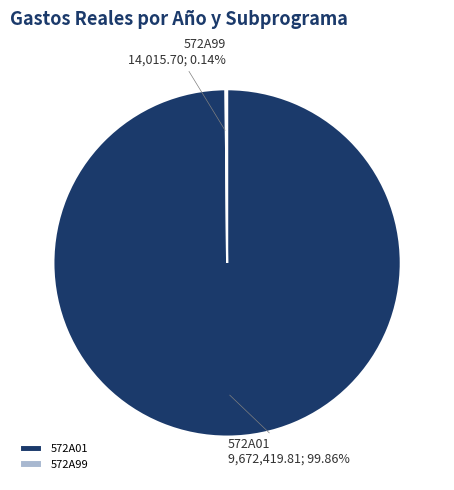

What is the largest slice in the pie chart?

572A01